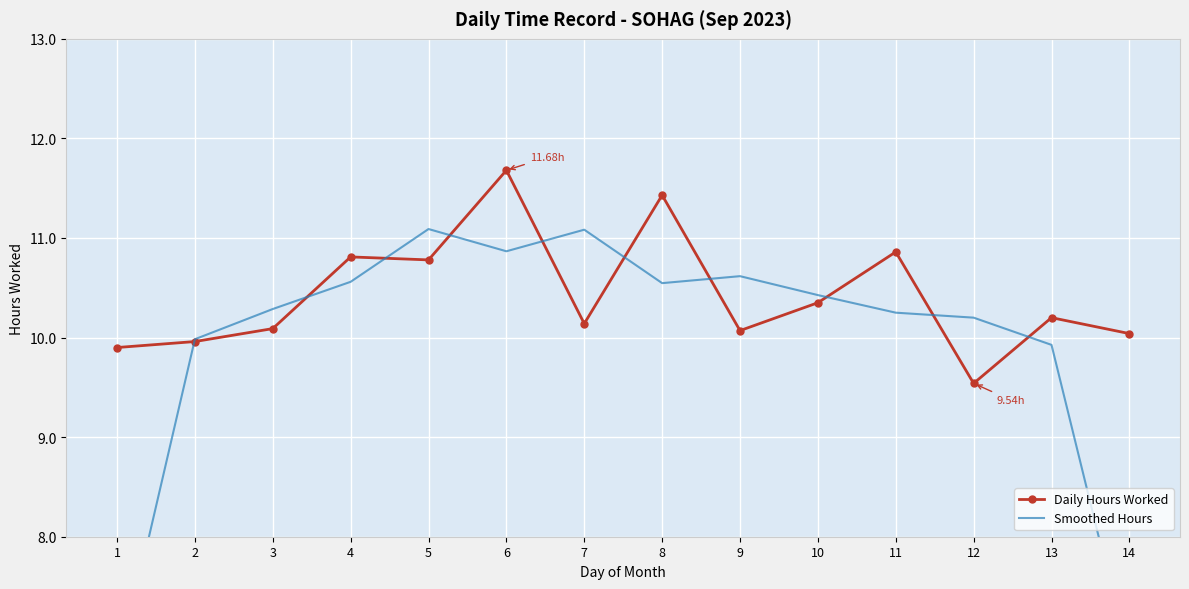

The value of Smoothed Hours at 8 is 10.5. True or false?

True